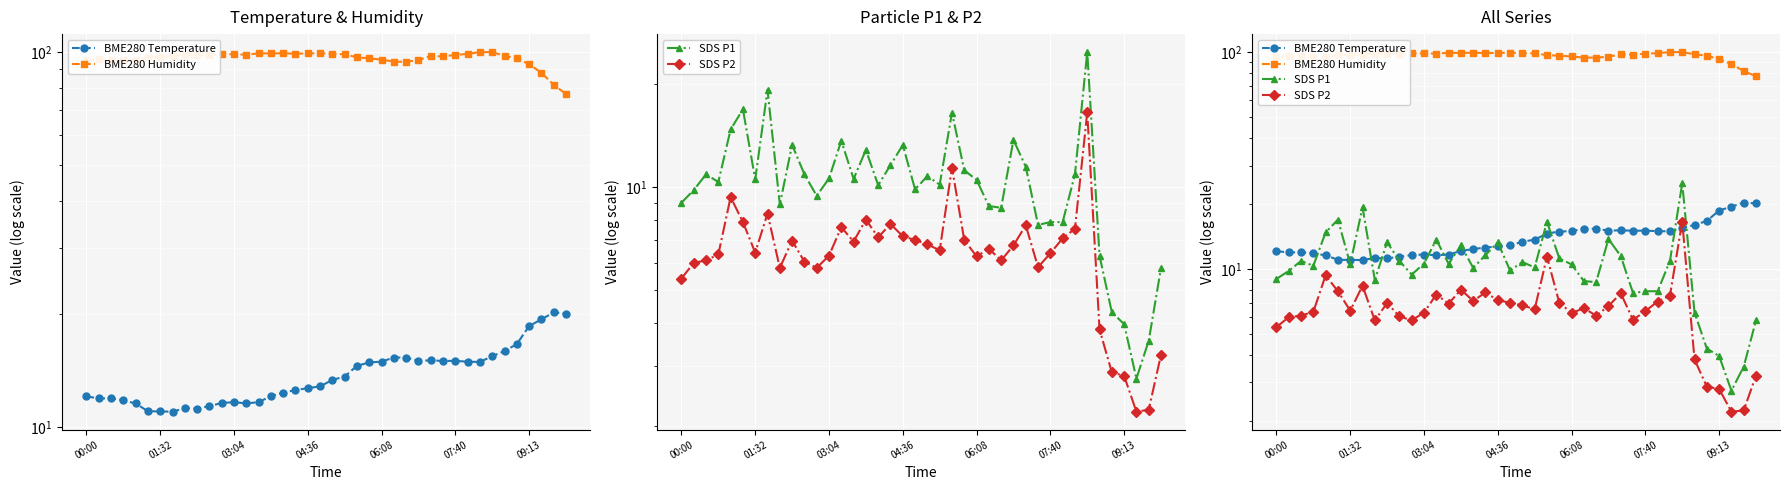

How many data points in SDS P2 are above 6?

29